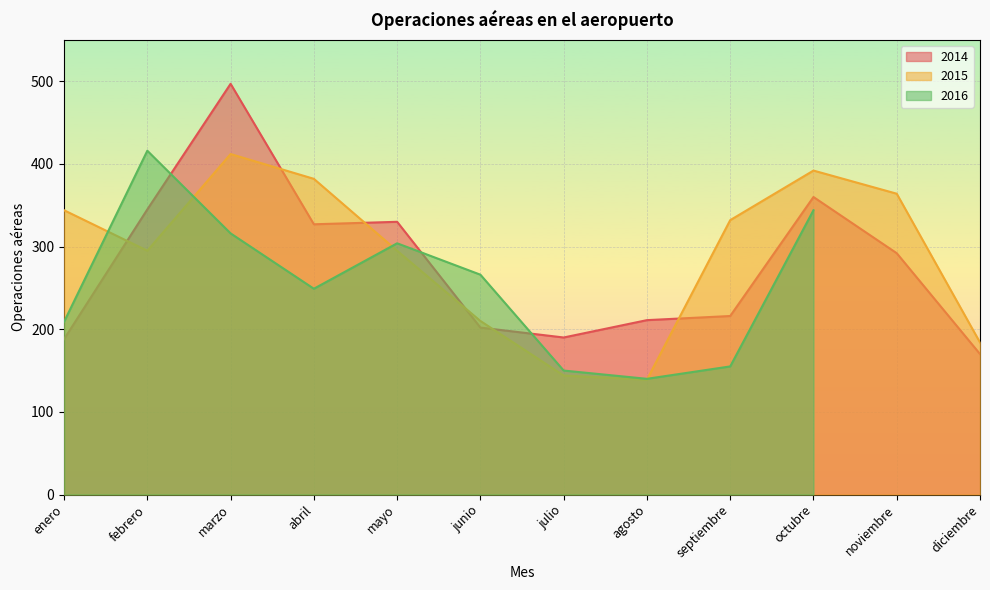

What is the label of the 3rd point from the left?

marzo